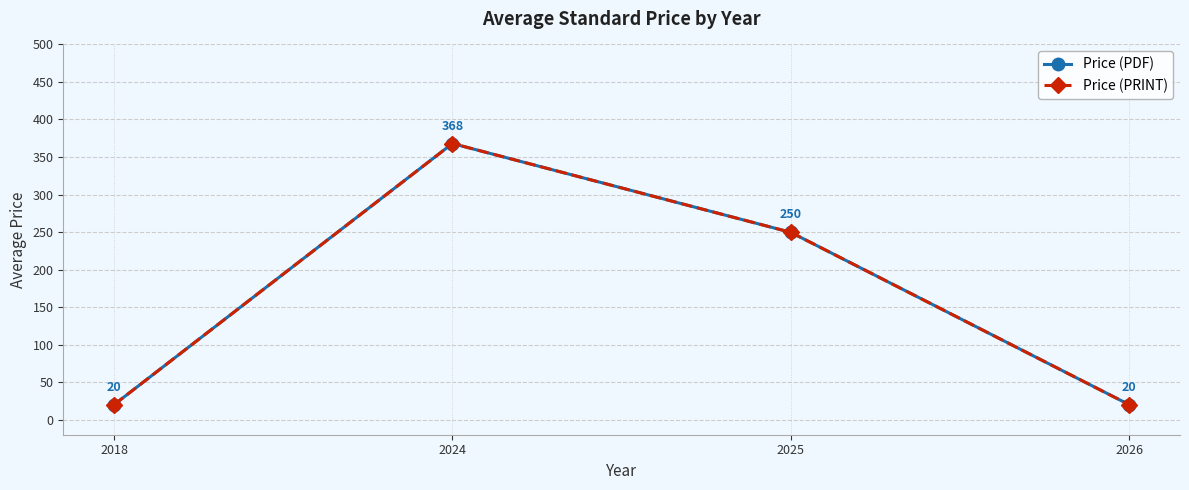

Is this an area chart (filled region under the line)?

No